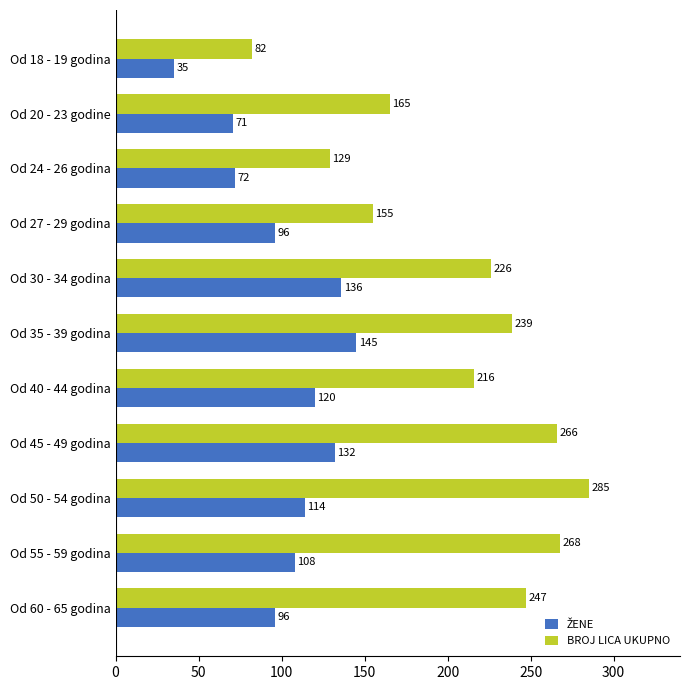

What is the smallest value displayed?

35